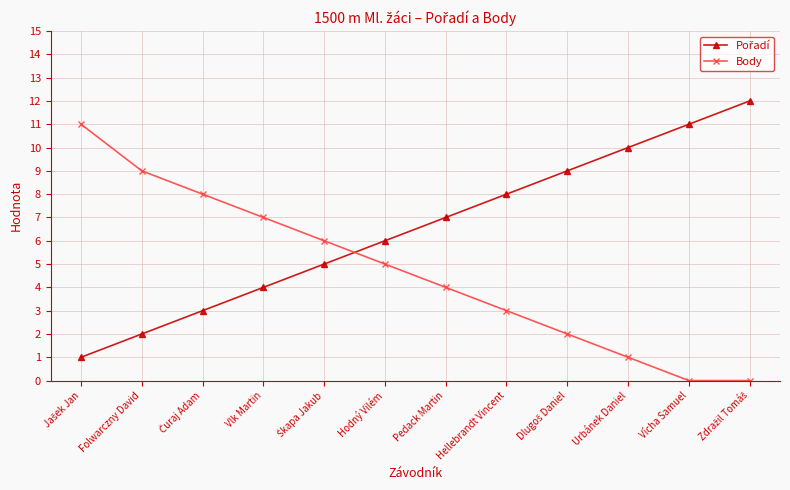

What is the total value across all series at Vícha Samuel?

11